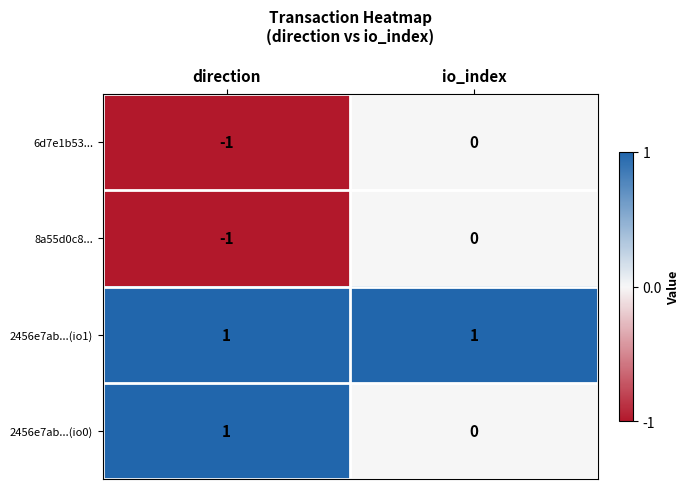

At which label is 2456e7ab...(io0) closest to 0?

io_index